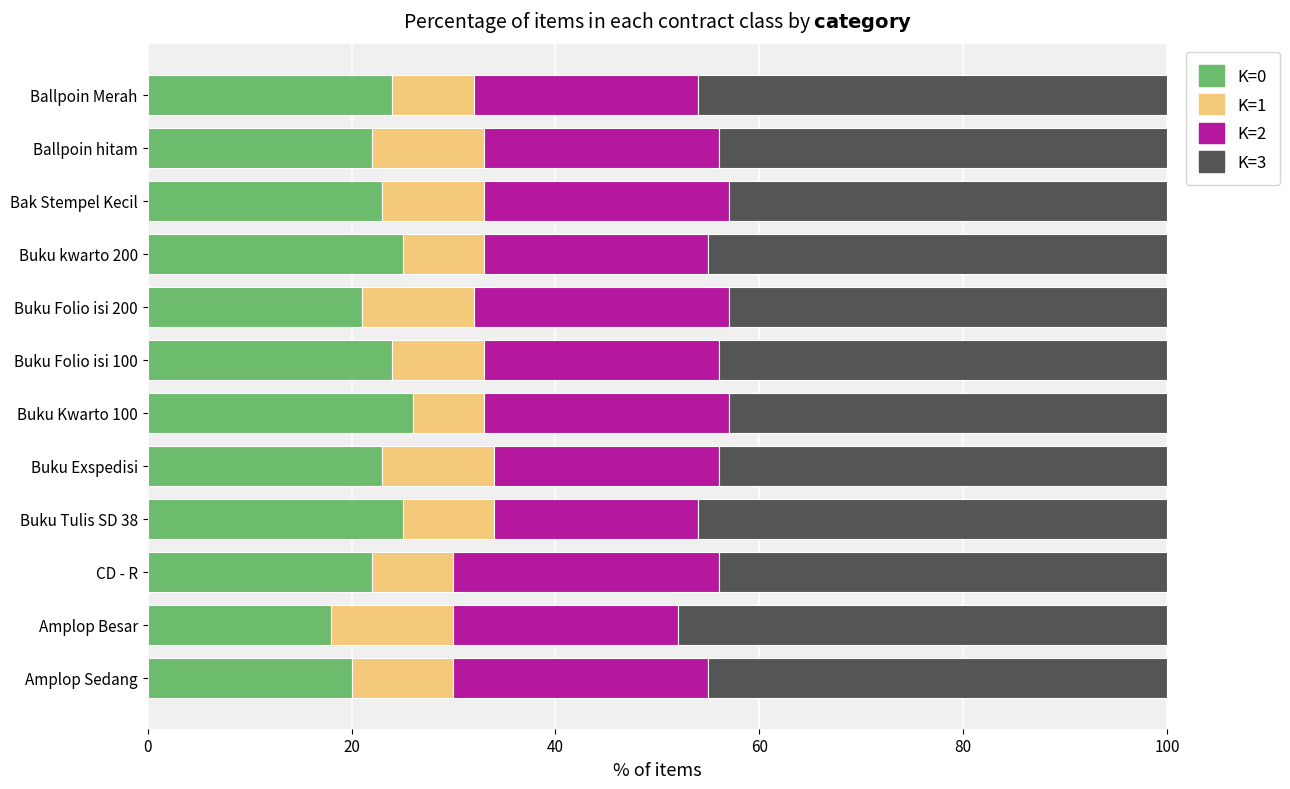

What is the total value across all series at Ballpoin hitam?

100